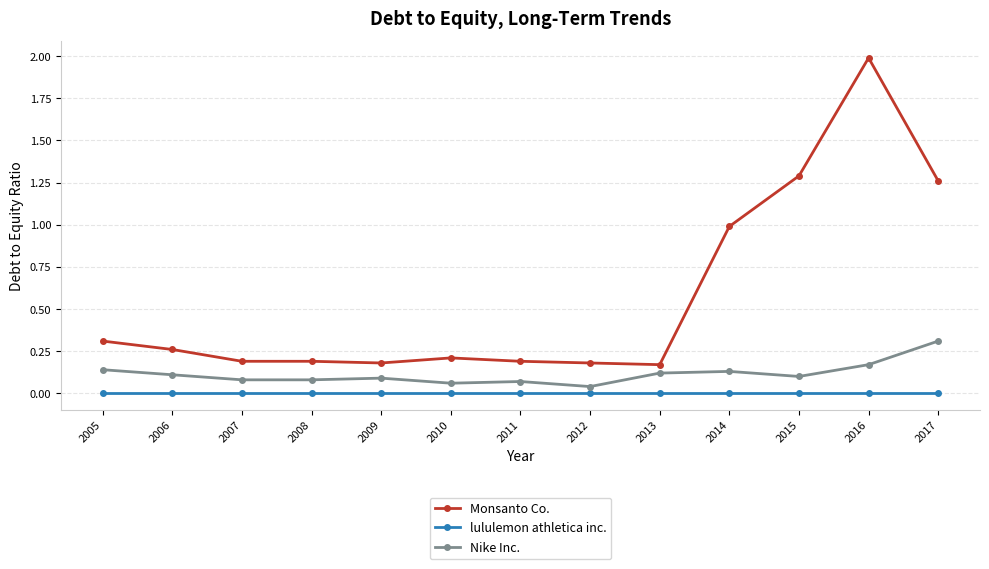

Which category has the highest value in the Nike Inc. series?

2017